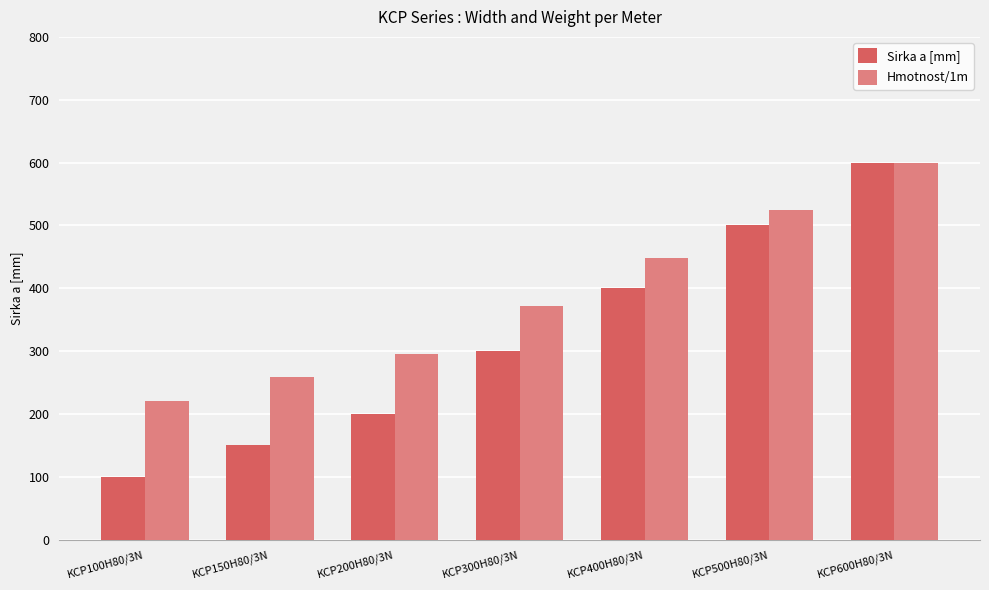

What is the label of the 3rd bar from the left?

KCP200H80/3N